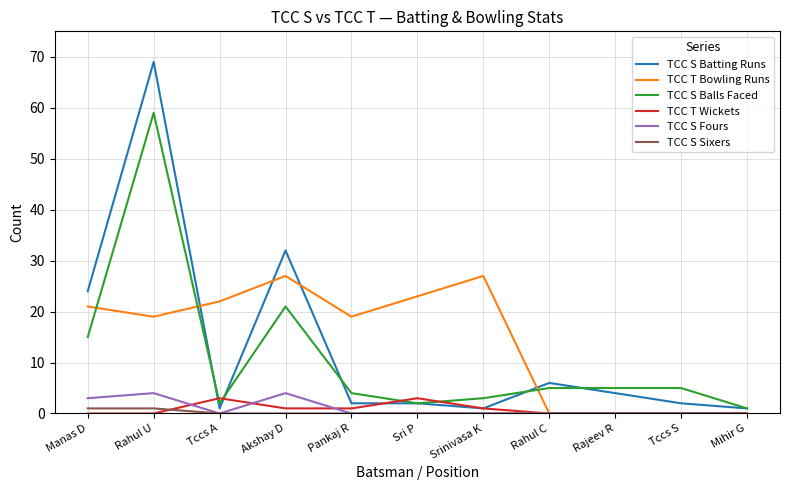

What position from the left is Rahul C?

8